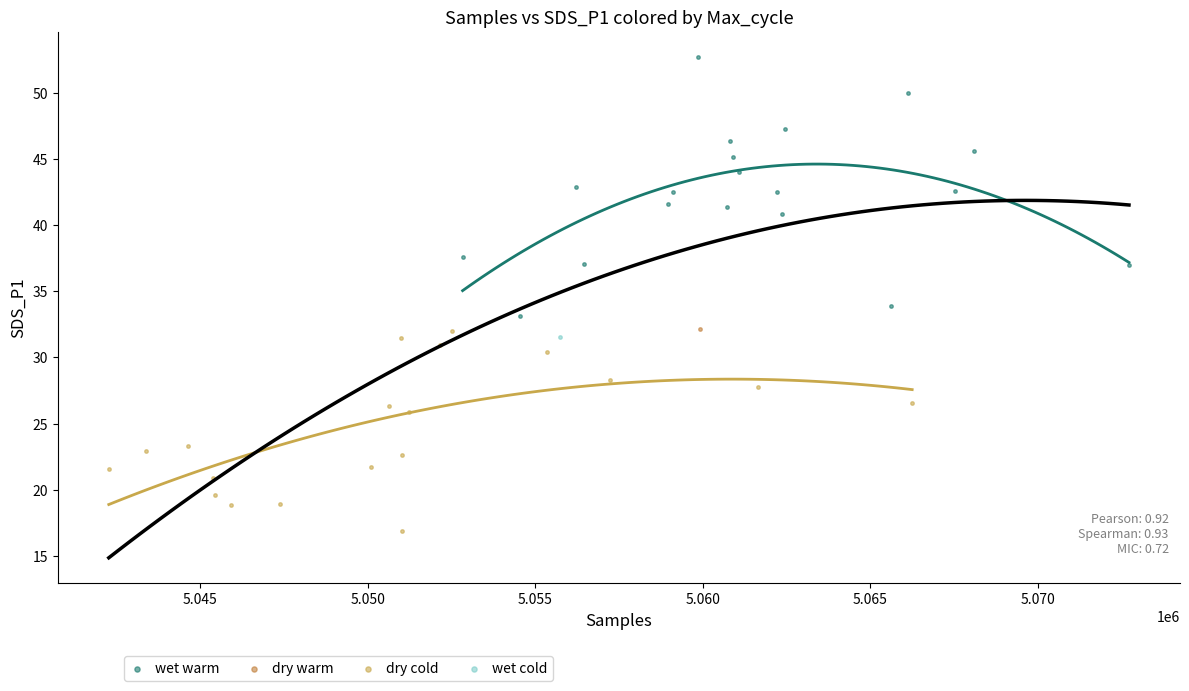

What are all the series names shown in the legend?

wet warm, dry warm, dry cold, wet cold